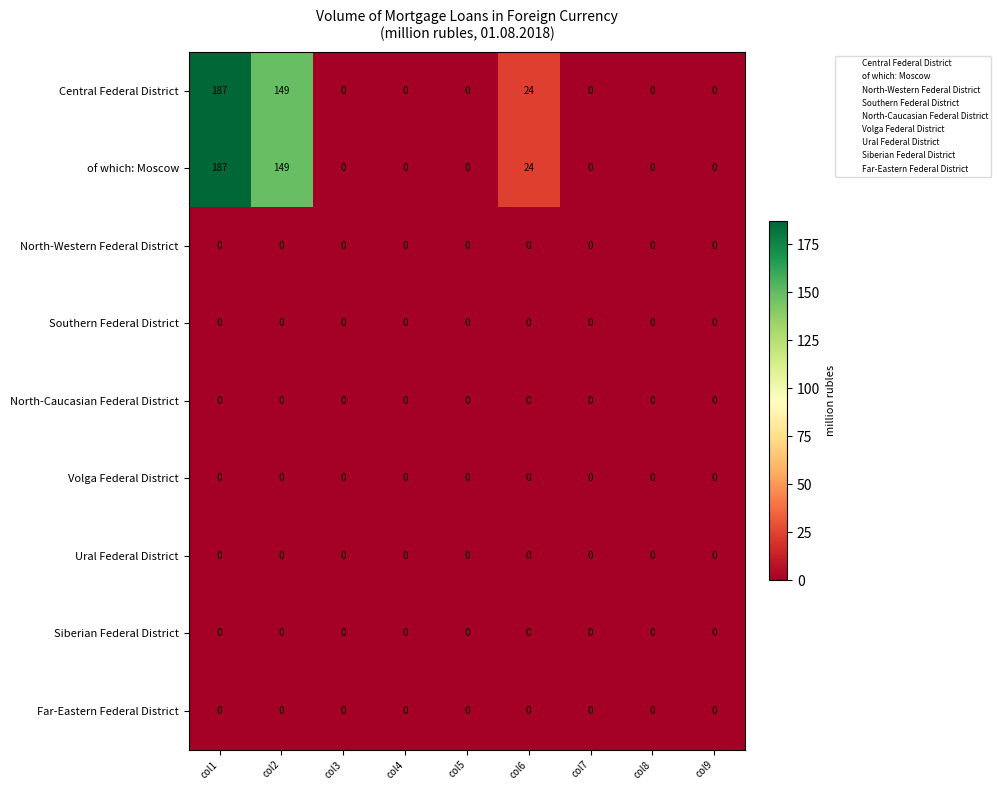

What is the difference between the highest and lowest values at col6?

24